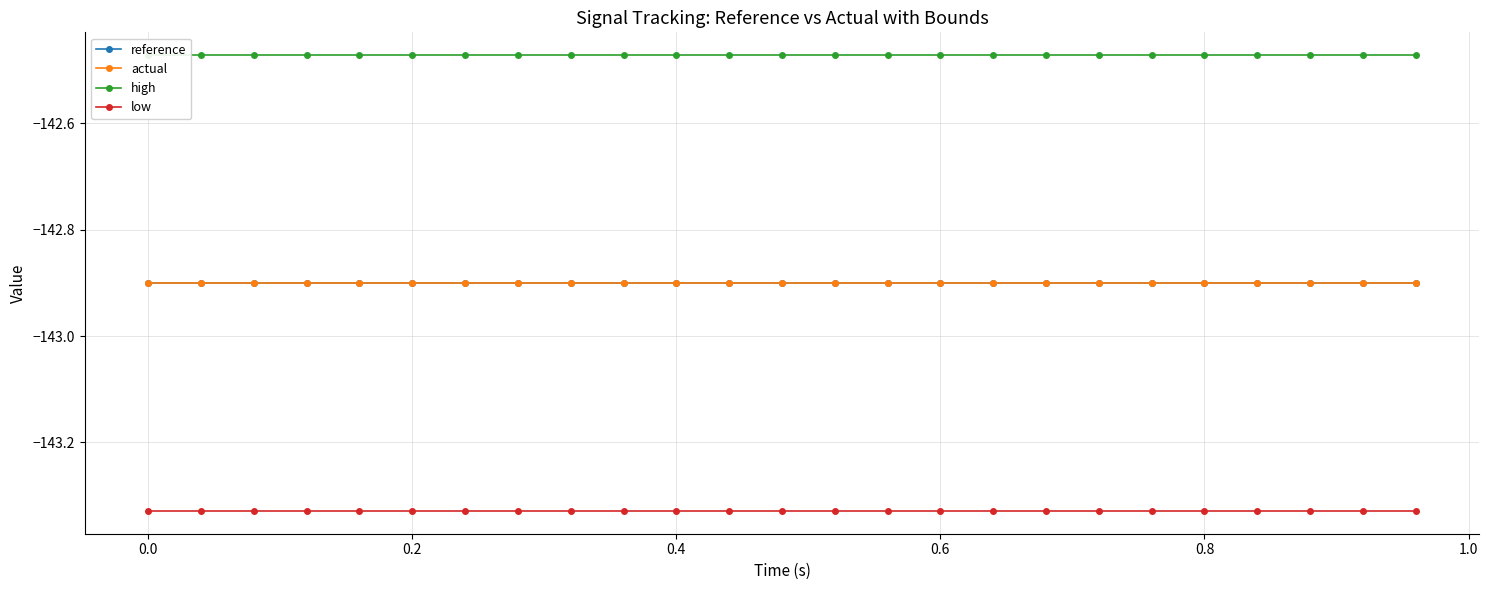

Does the chart have visible grid lines?

Yes